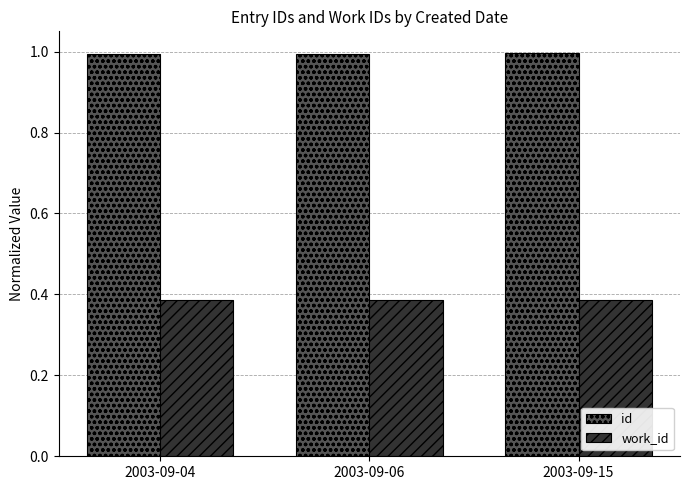

The id series shows 1.0 at 2003-09-04. True or false?

True